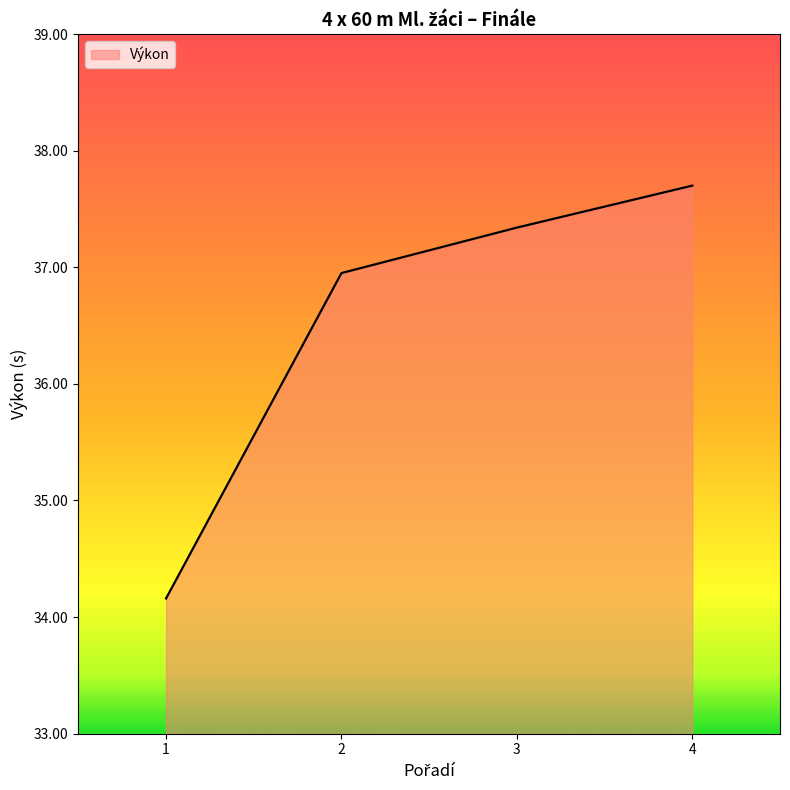

What is the change in value from 2 to 3?

+0.4